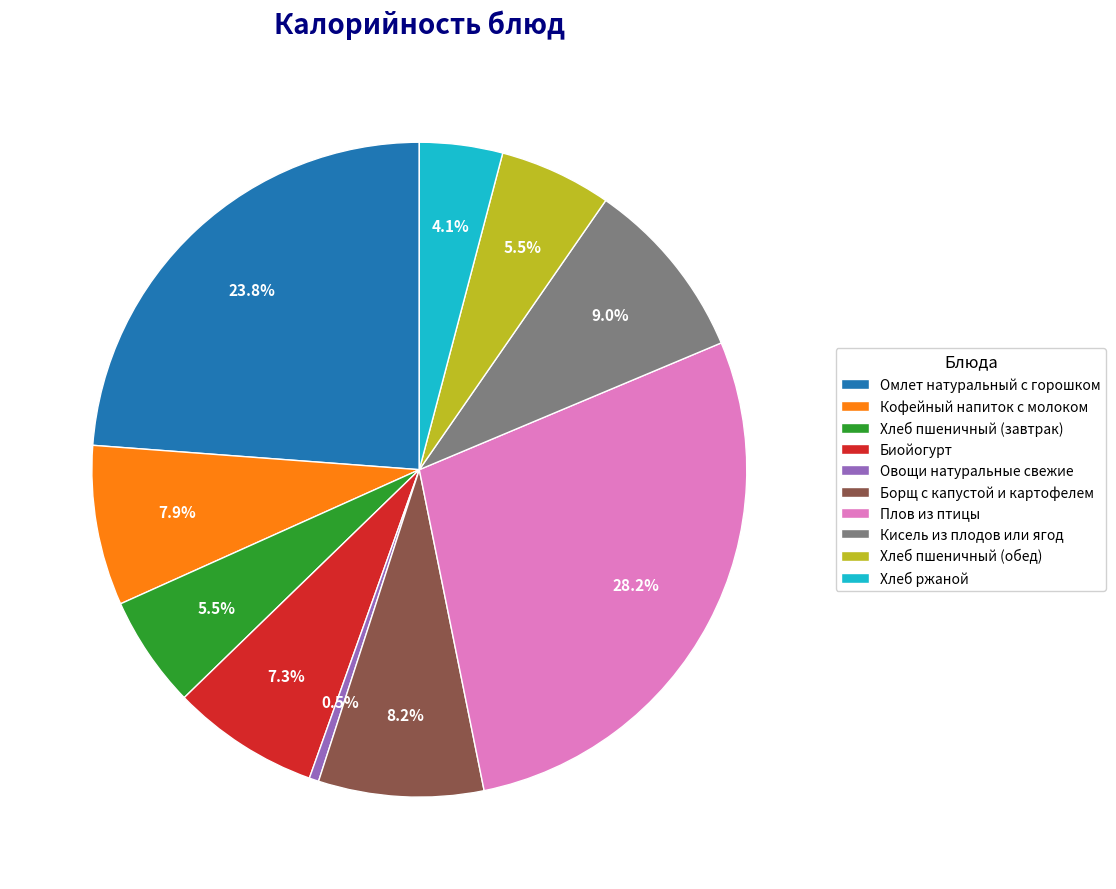

Is there any slice that represents more than half of the pie?

No